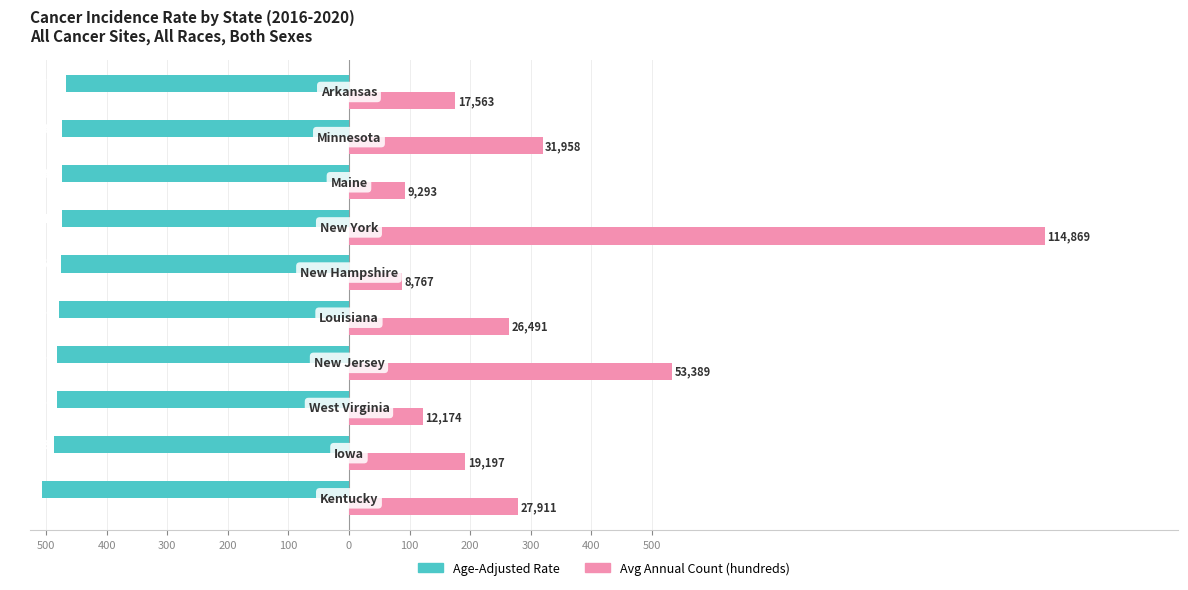

What are all the series names shown in the legend?

Age-Adjusted Rate, Avg Annual Count (hundreds)